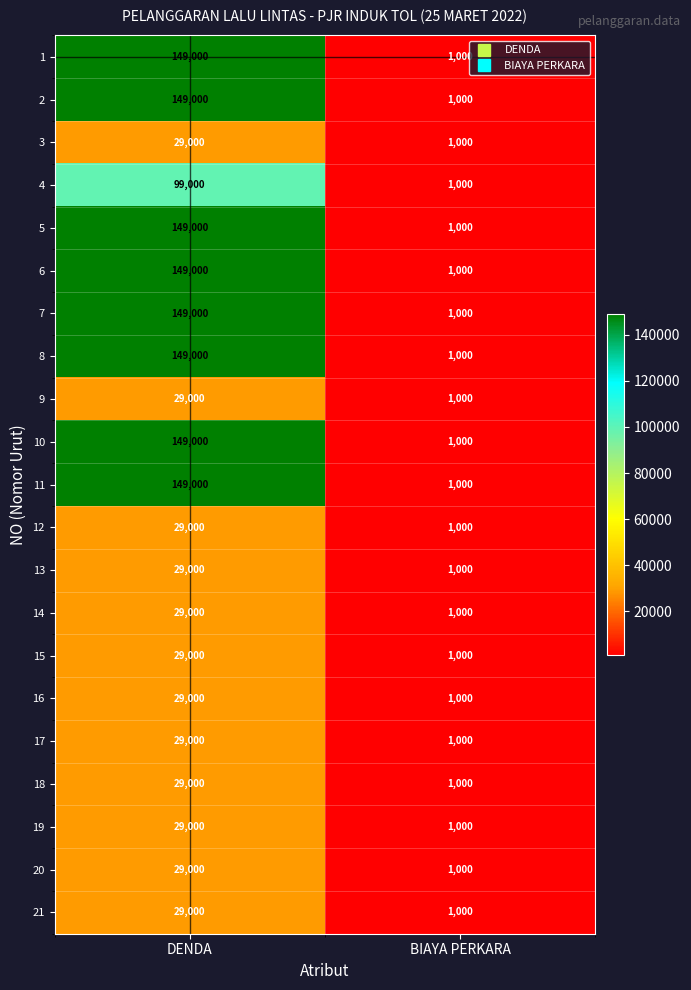

What is the difference between the 6 values at DENDA and BIAYA PERKARA?

148000